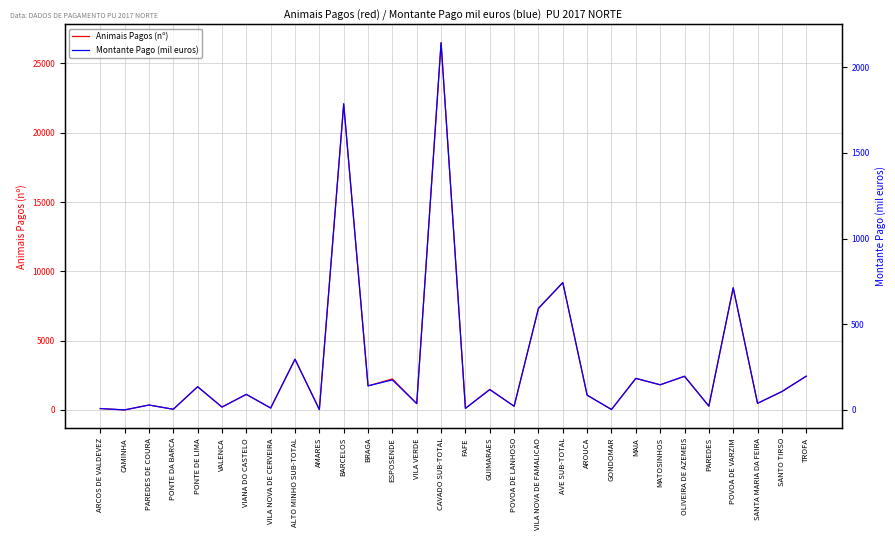

How many lines are shown in the chart?

2